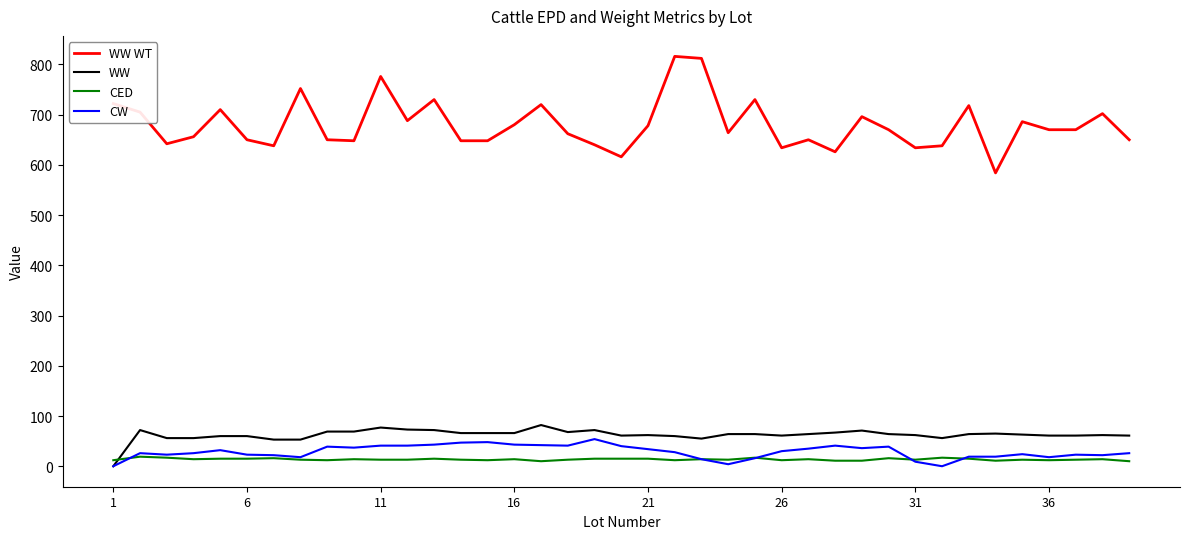

How many values in the CW series are below 28?

19